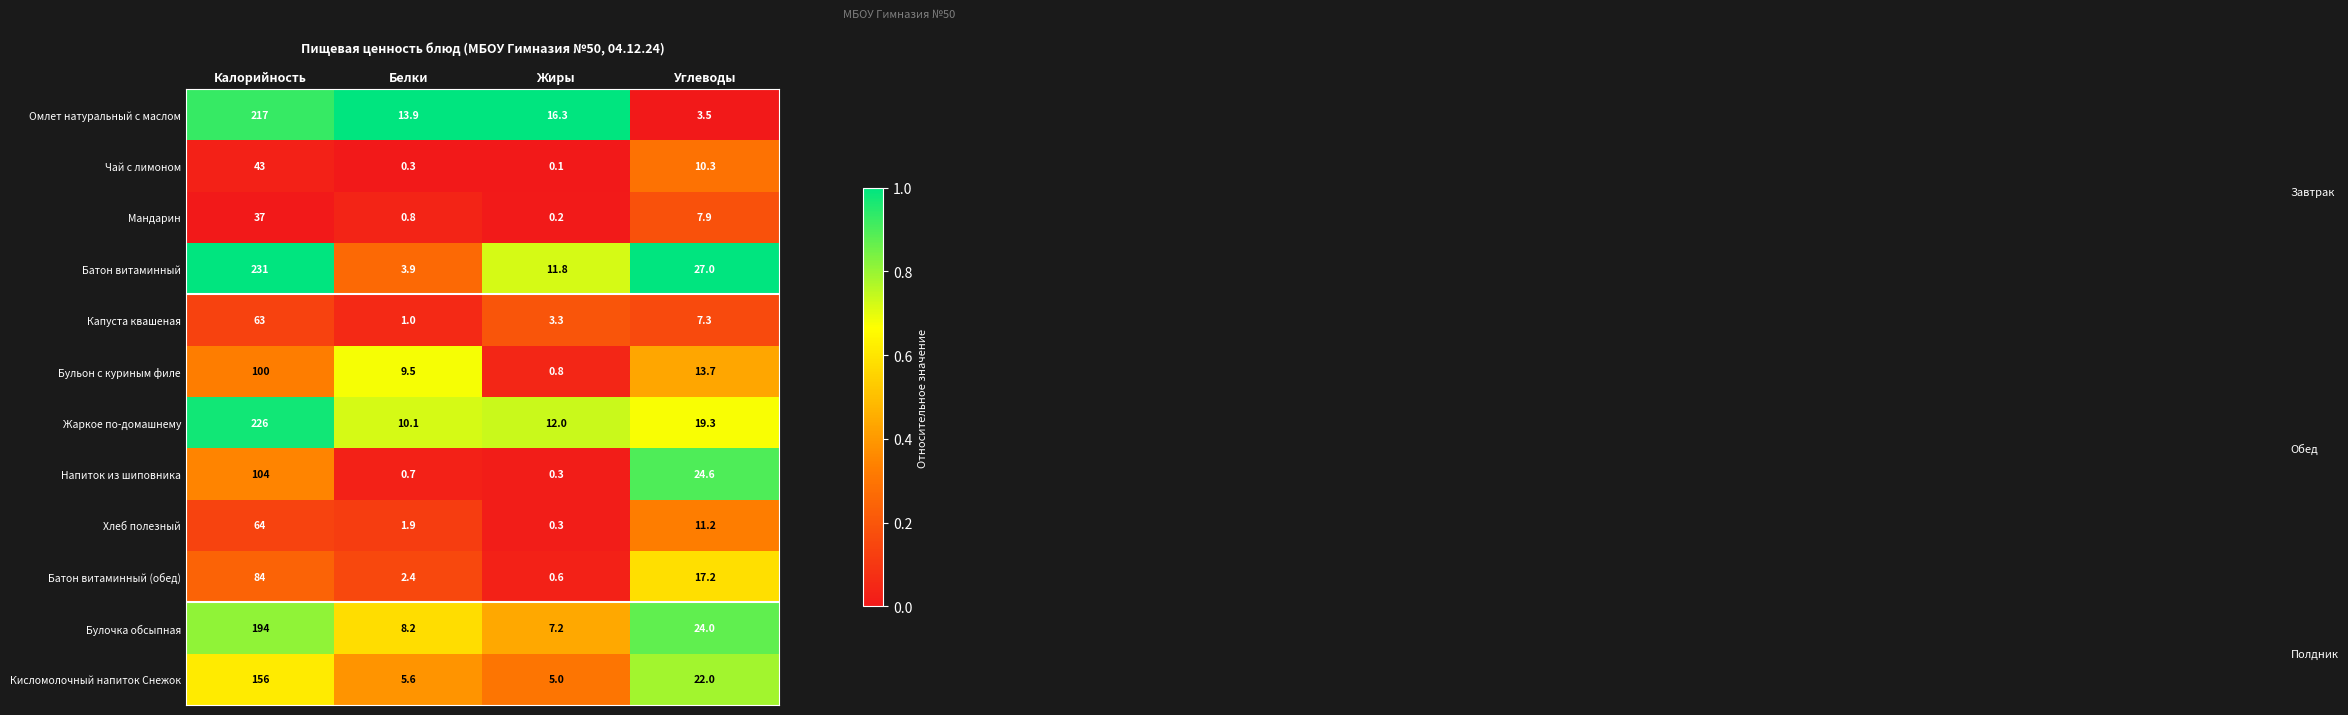

Is it true that Булочка обсыпная equals 12.8 at Жиры?

False